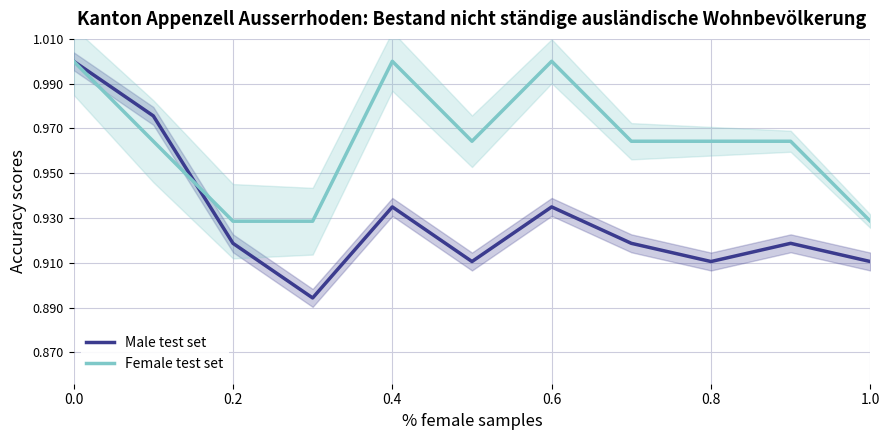

Count the Male test set values in the range 0 to 1.

11